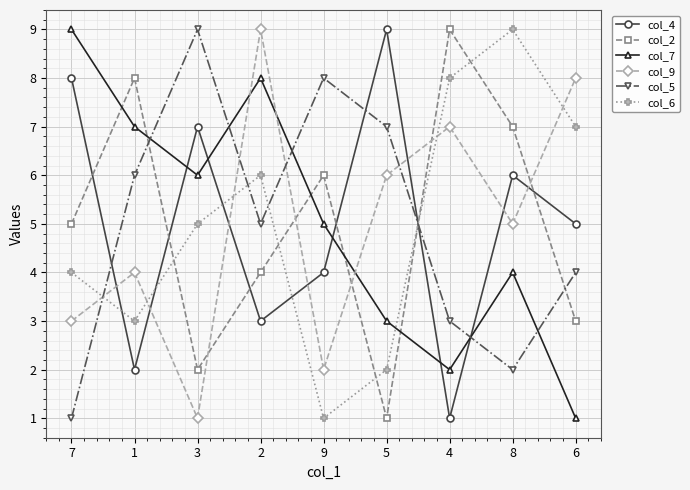

The value of col_5 at 2 is 9. True or false?

False